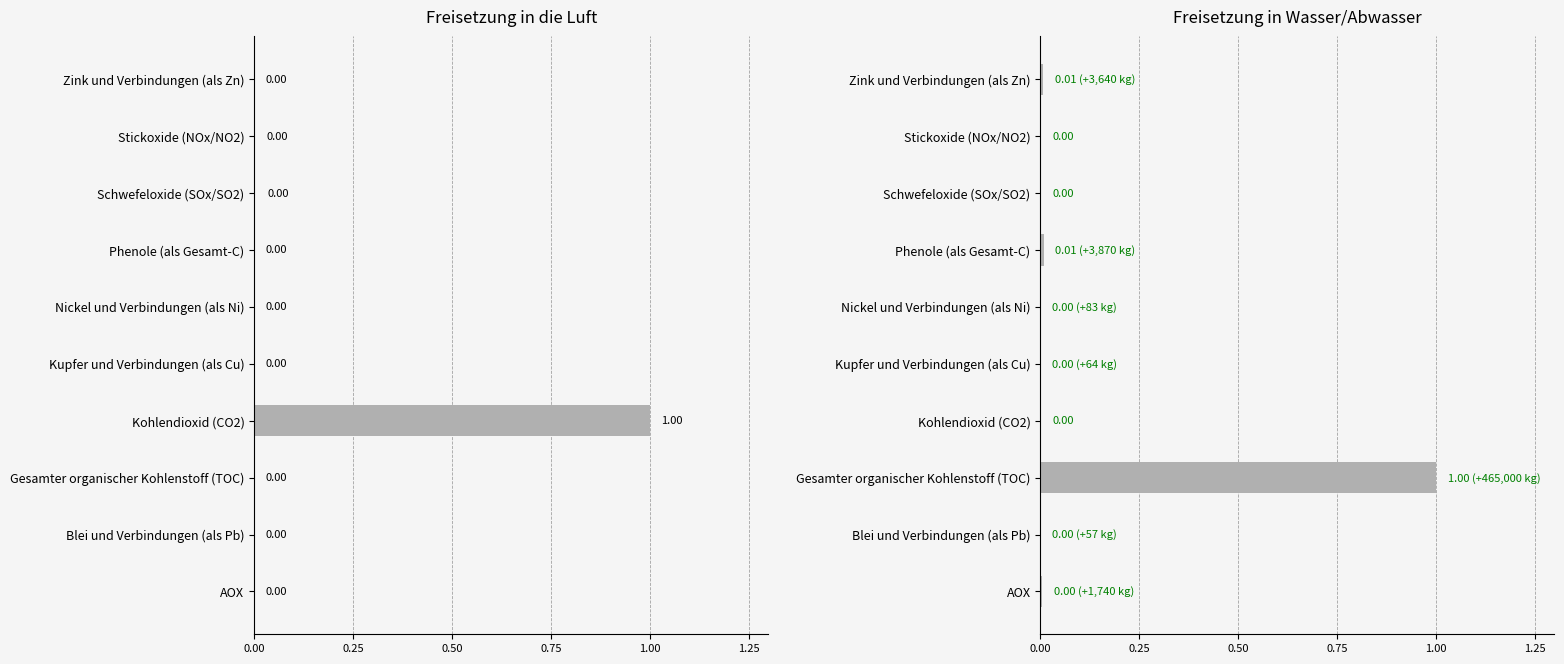

Are the bars horizontal?

Yes